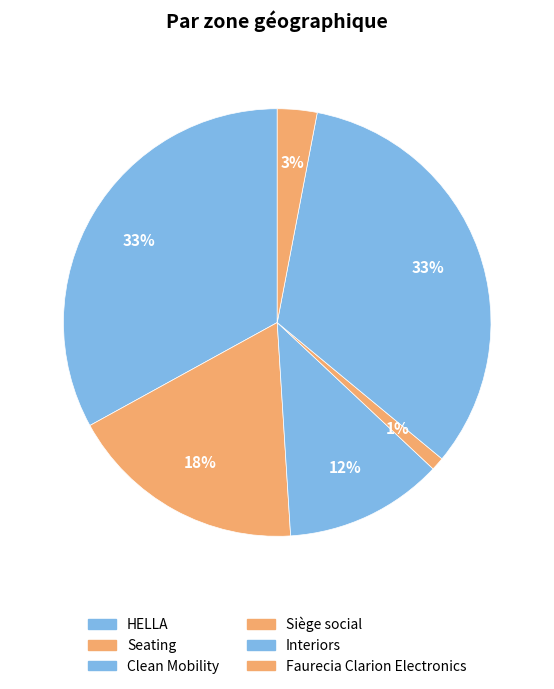

Is it true that Faurecia Clarion Electronics is 3% of the pie?

True